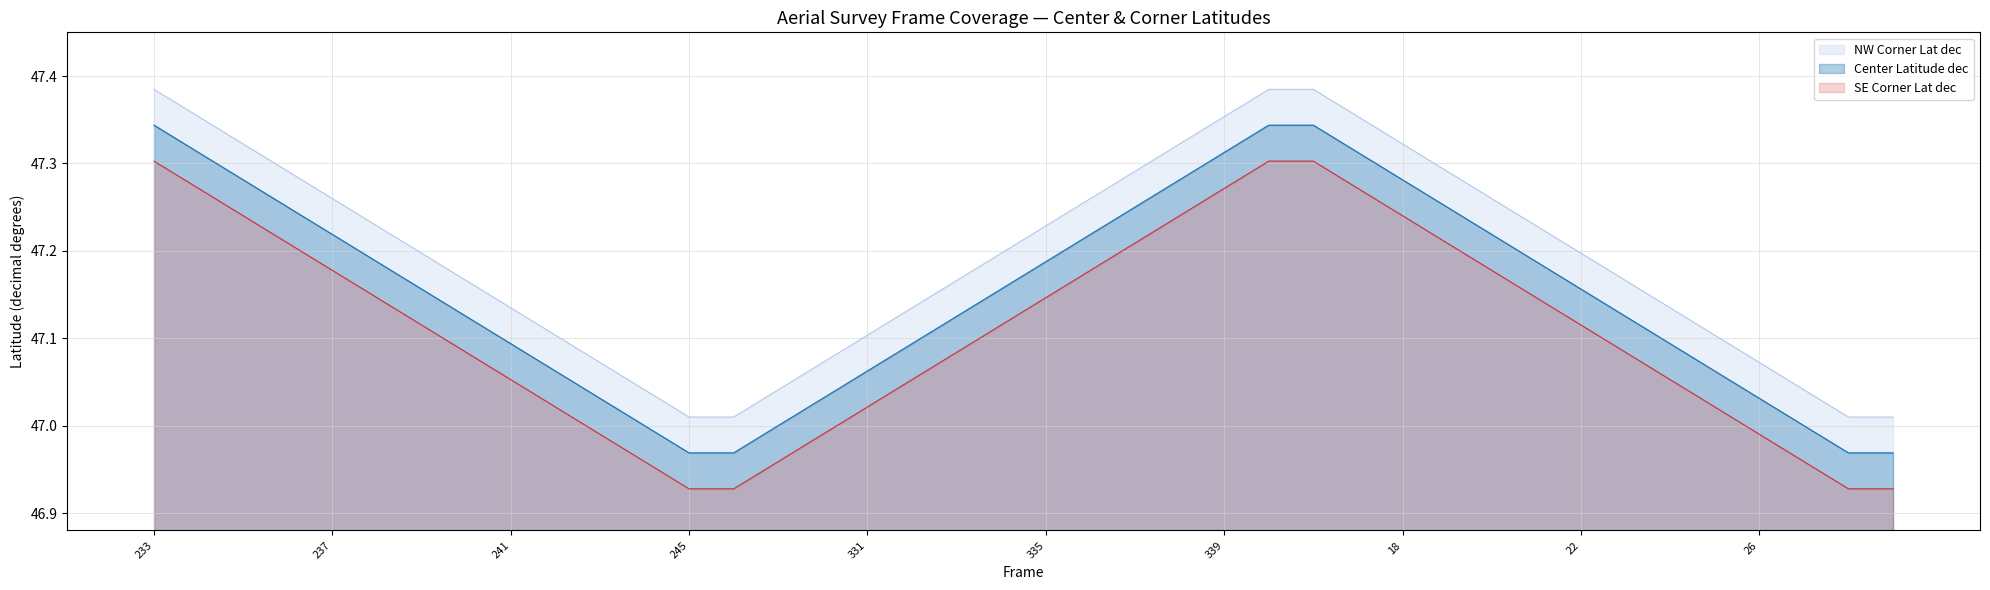

Which category has the lowest value in the NW Corner Lat dec series?

245